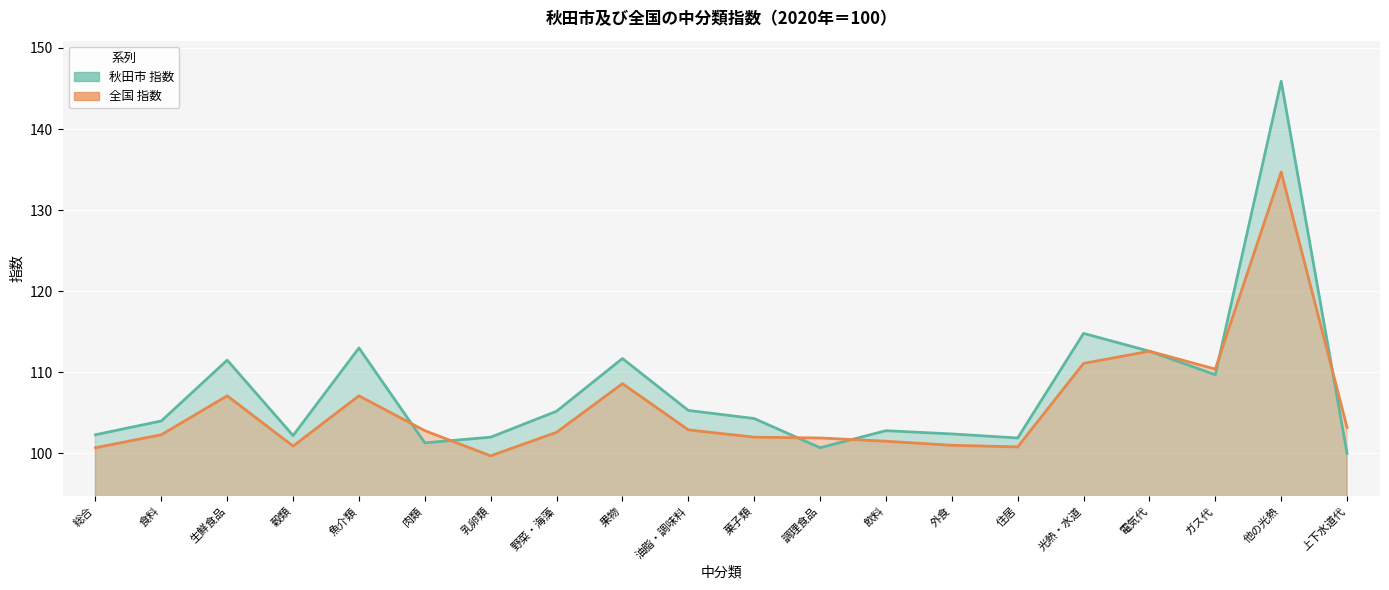

How many distinct data groups are displayed?

2